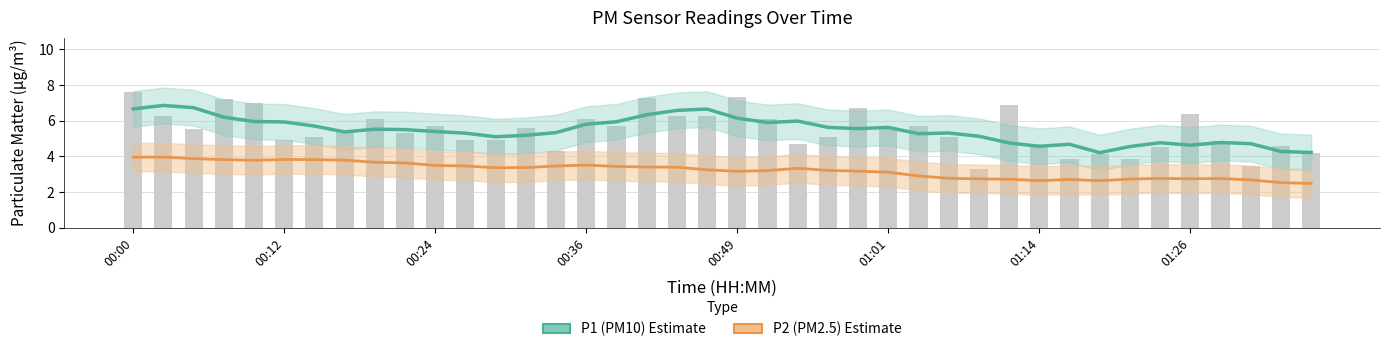

List the labels in order of P2 (PM2.5) Estimate value, smallest first.

39, 38, 32, 30, 37, 31, 29, 33, 28, 35, 36, 34, 27, 26, 25, 20, 24, 21, 23, 19, 22, 12, 13, 18, 17, 16, 14, 11, 10, 15, 9, 8, 00:49, 01:26, 00:36, 01:14, 01:01, 00:24, 00:00, 00:12